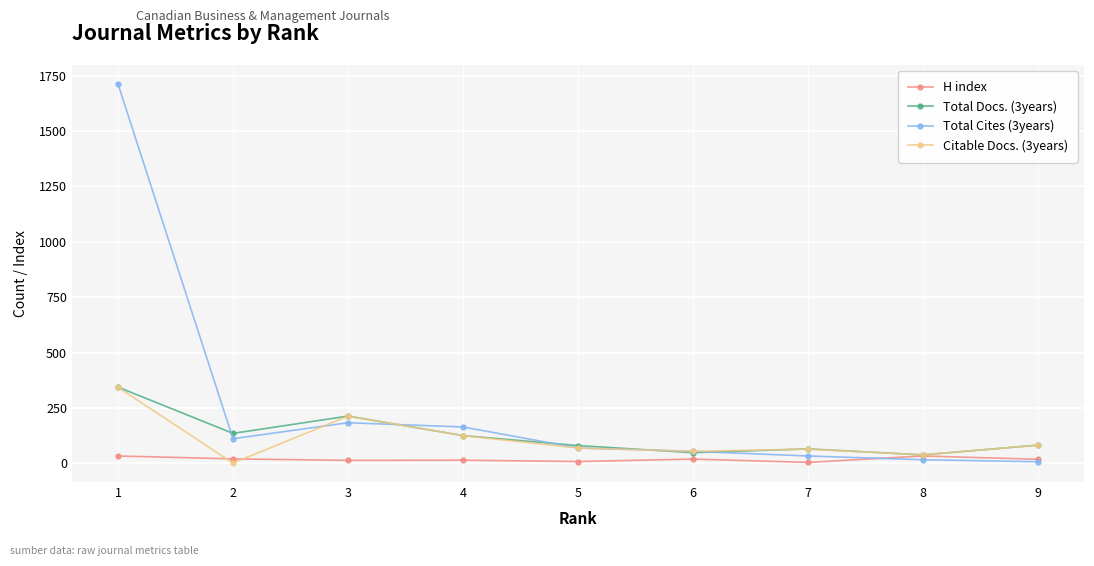

The value of Total Cites (3years) at 3 is 308. True or false?

False